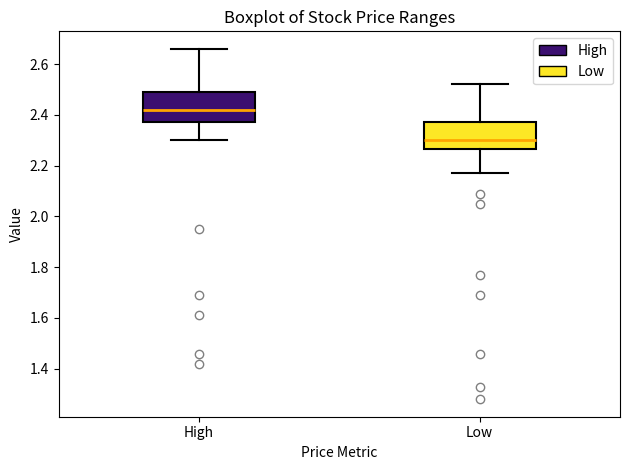

Reading left to right, read every box against the y-axis: the position of its median line, the range the box covers, and the ends of its whiskers. The values are not printed on the chart, so give them approximately, as read against the axis.

High: median 2.42, box 2.38 to 2.50, whiskers 2.30 to 2.66
Low: median 2.30, box 2.26 to 2.38, whiskers 2.18 to 2.52